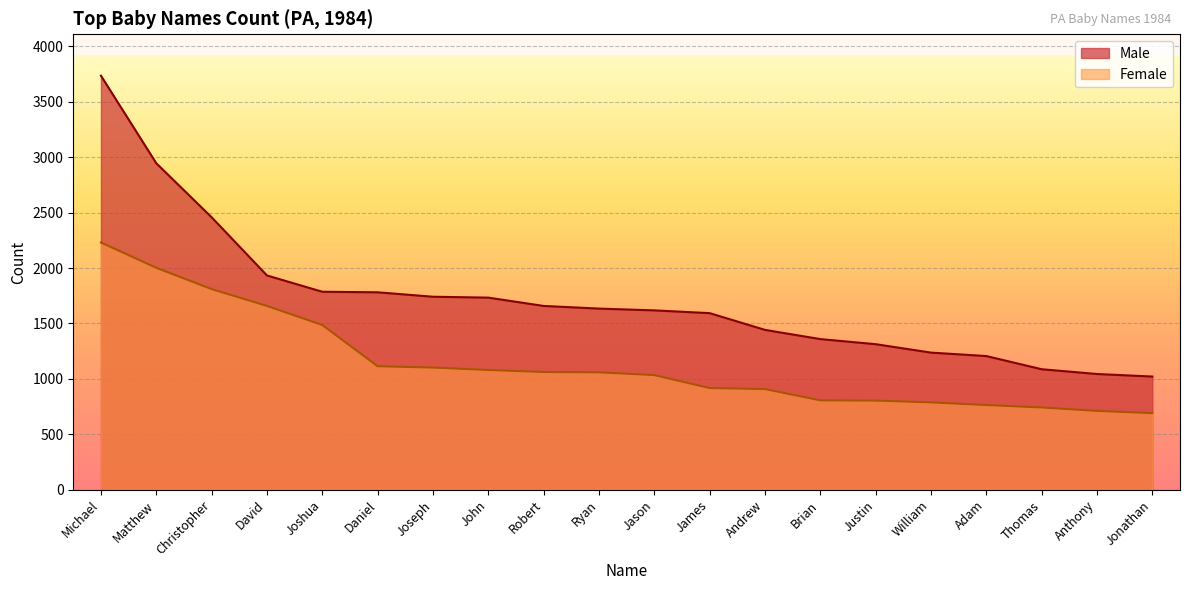

What are all the series names shown in the legend?

Male, Female